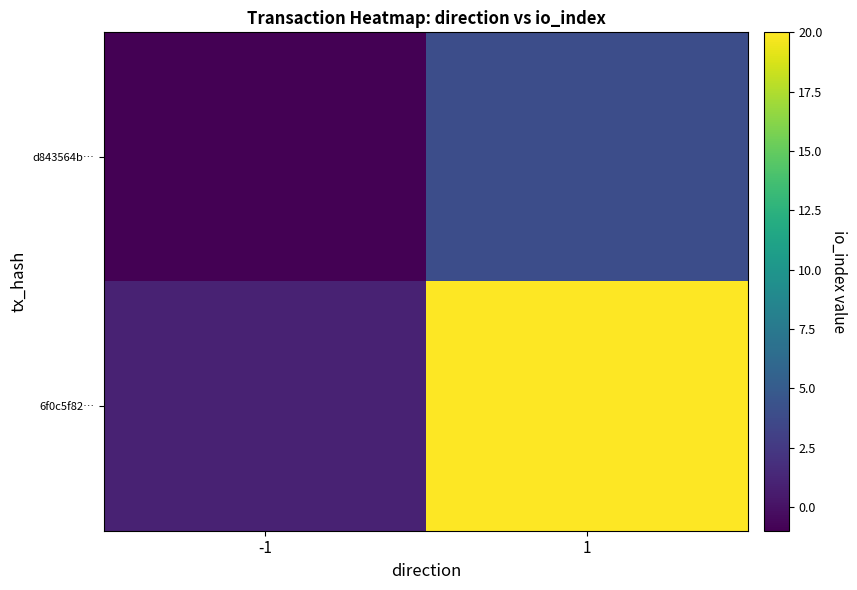

Count the number of categories in the chart.

2